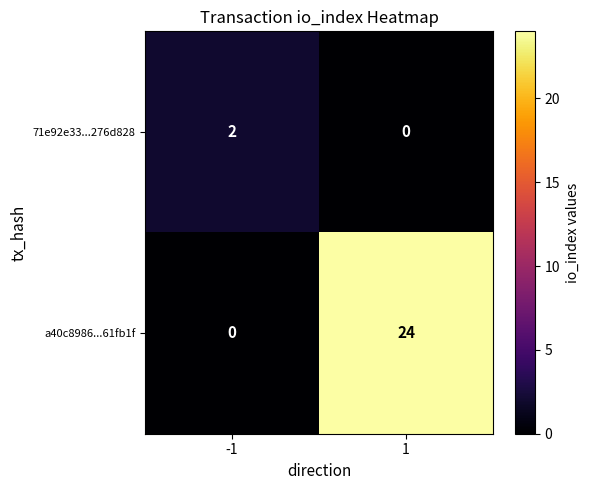

True or false: a40c8986...61fb1f has a value of 36 at 1.

False